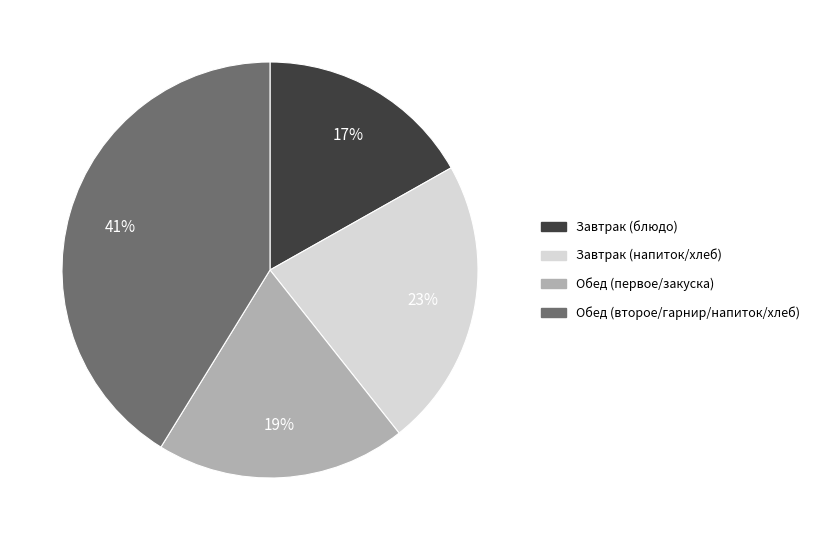

Is there any slice that represents more than half of the pie?

No